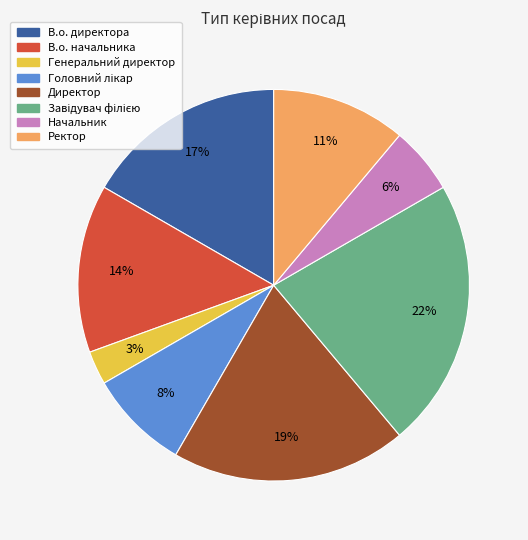

Count the number of slices in the pie.

8